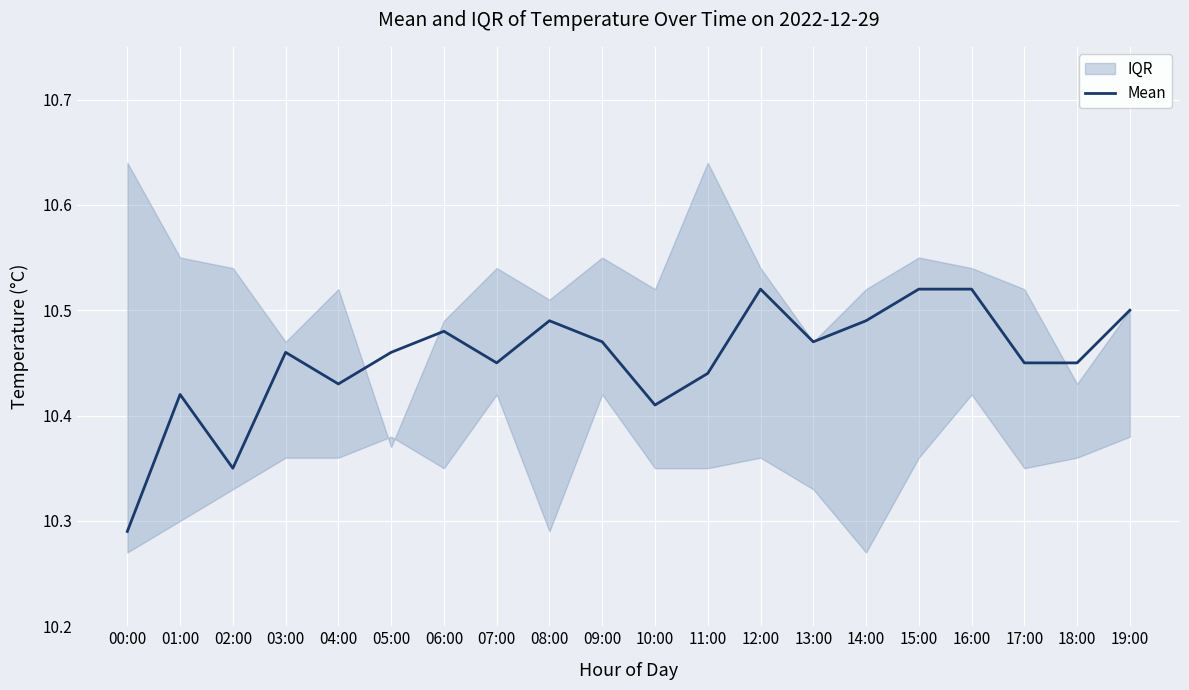

The value at 18:00 is 10.4. True or false?

True